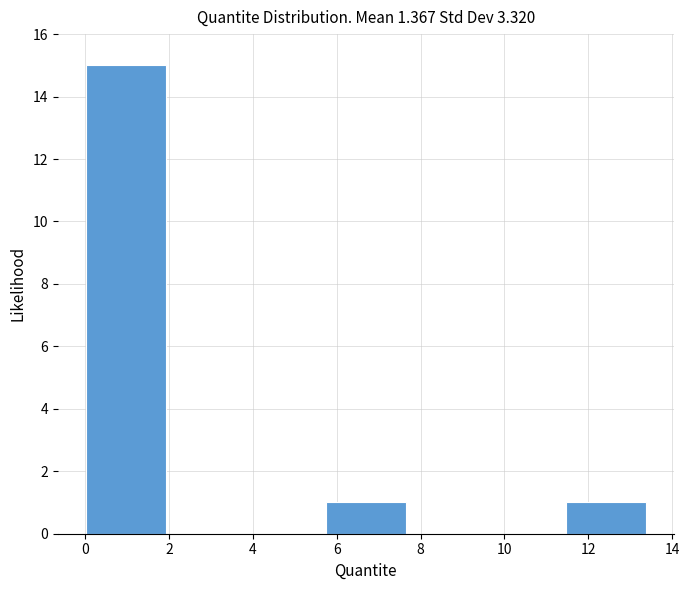

What is the height of the bar covering 0.0 to 2.0 on the x-axis? Neither the bar edges nor the heights are printed on the chart, so give them approximately, as read against the axes.

15